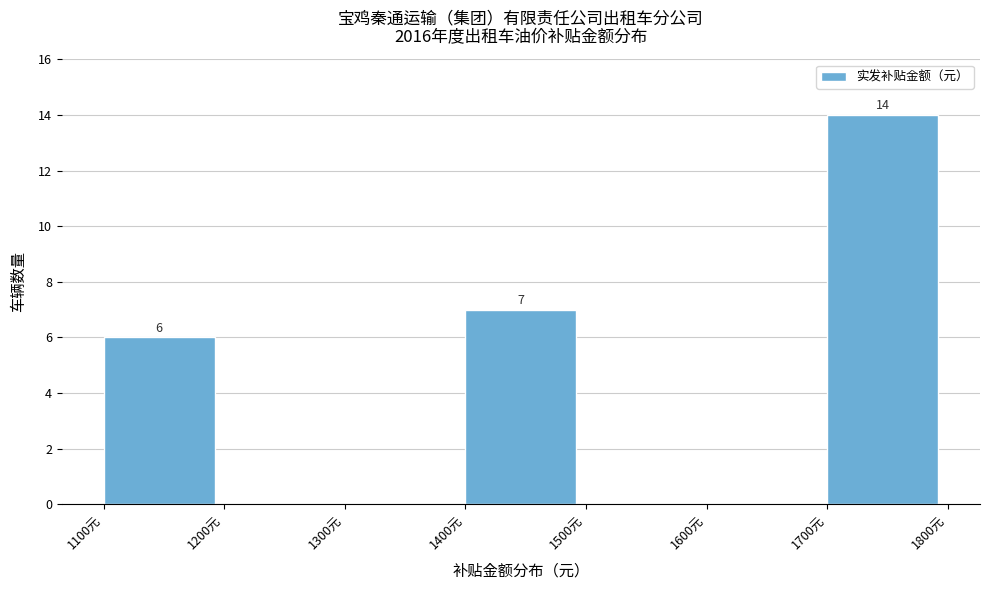

Which range on the x-axis has the tallest bar?

1700 to 1800